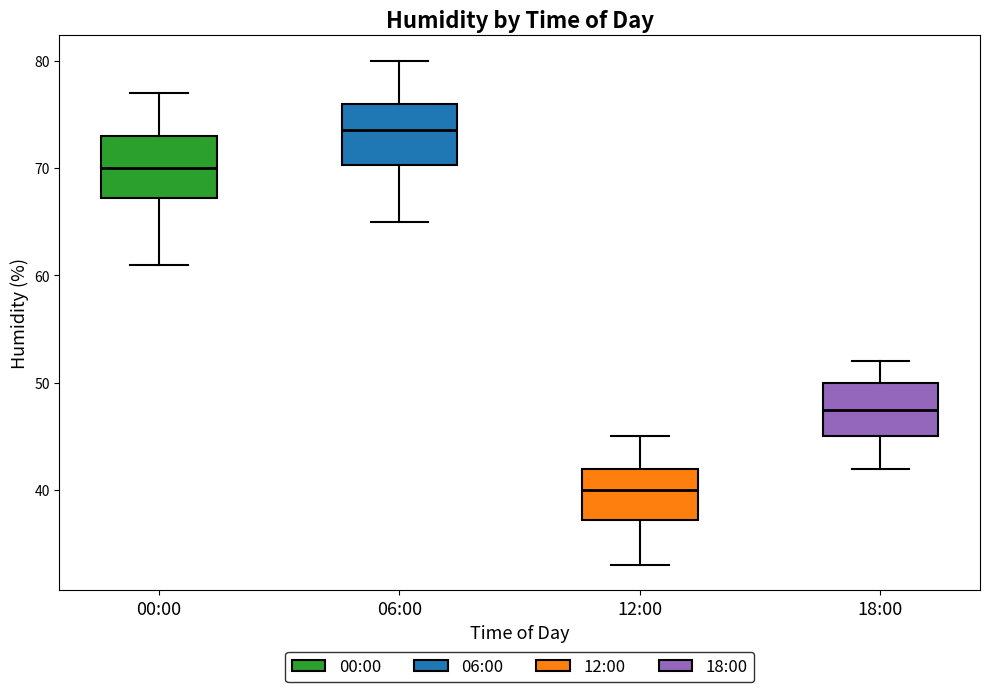

Reading left to right, read every box against the y-axis: the position of its median line, the range the box covers, and the ends of its whiskers. The values are not printed on the chart, so give them approximately, as read against the axis.

00:00: median 70, box 67 to 73, whiskers 61 to 77
06:00: median 74, box 70 to 76, whiskers 65 to 80
12:00: median 40, box 37 to 42, whiskers 33 to 45
18:00: median 48, box 45 to 50, whiskers 42 to 52